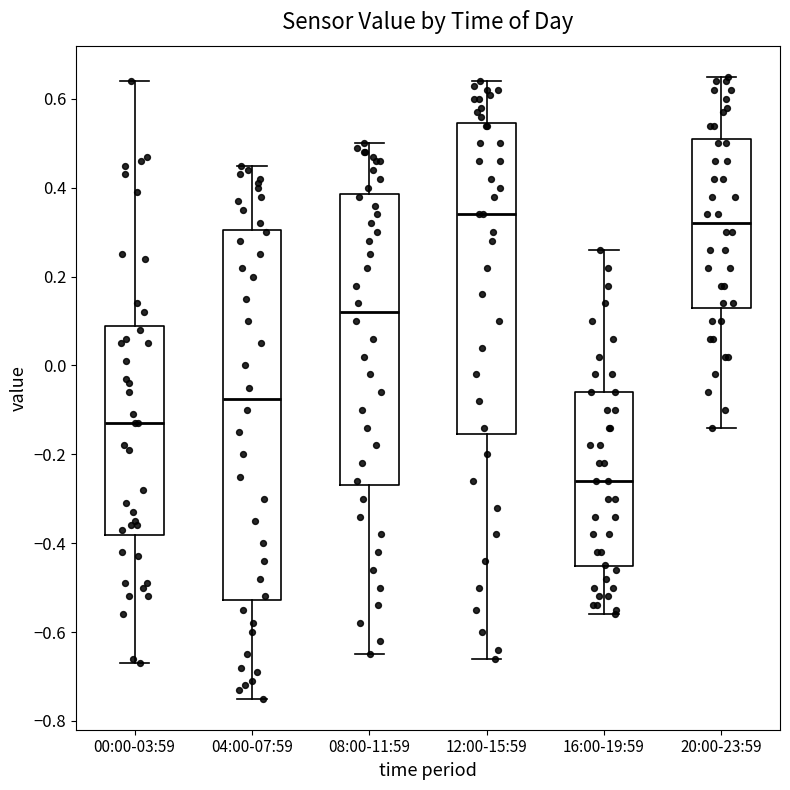

Where is the upper edge of the box for 12:00-15:59 on the y-axis? The values are not printed on the chart, so give them approximately, as read against the axis.

0.54